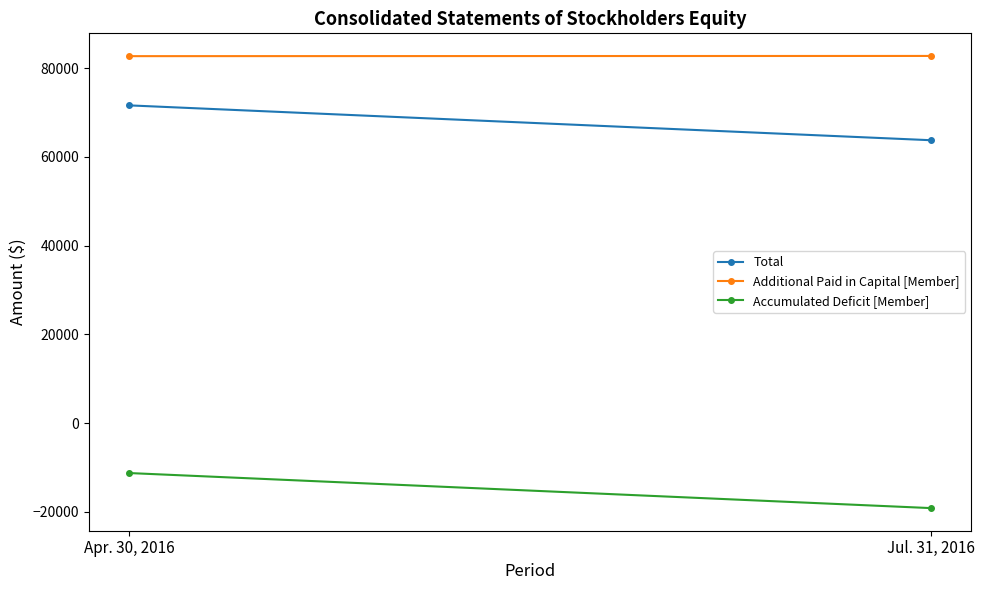

What is the value of the Total point at the 1st from the left?

71634